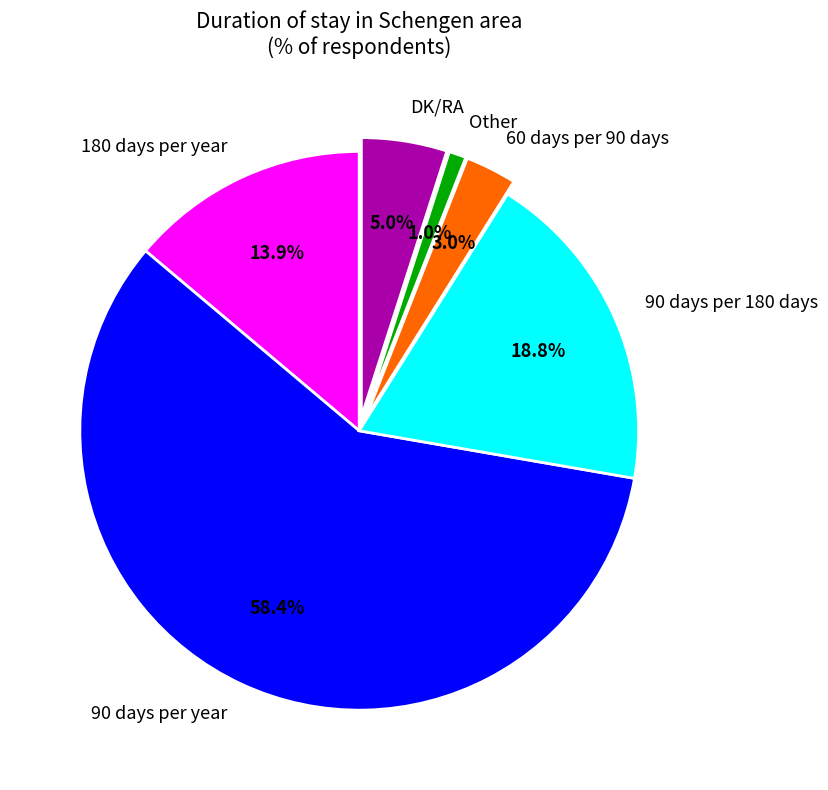

True or false: Other accounts for 1% of the total.

True